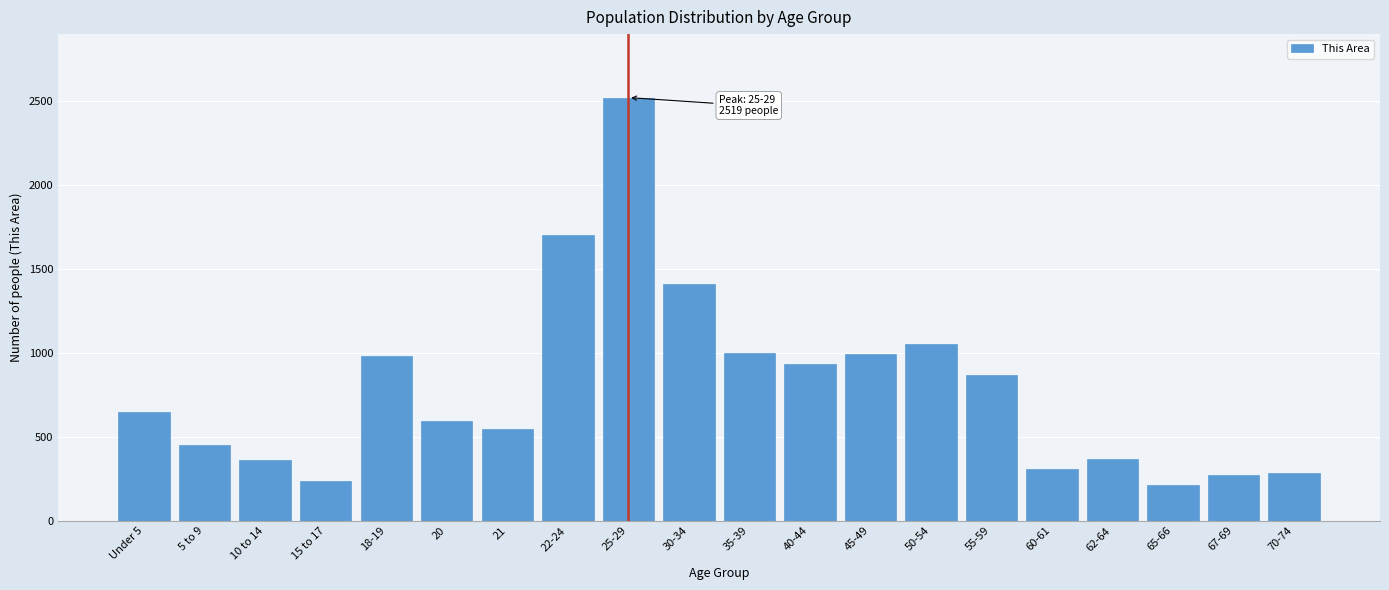

What is the change in value from 10 to 14 to 70-74?

-77